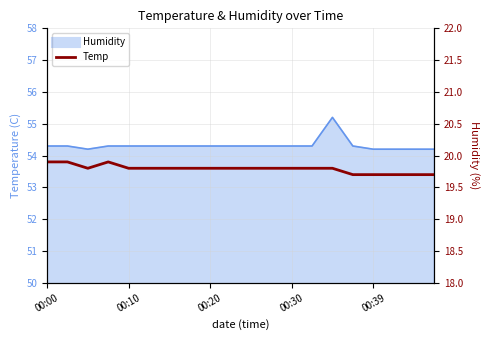

Count the values in the range 19 to 20.

20